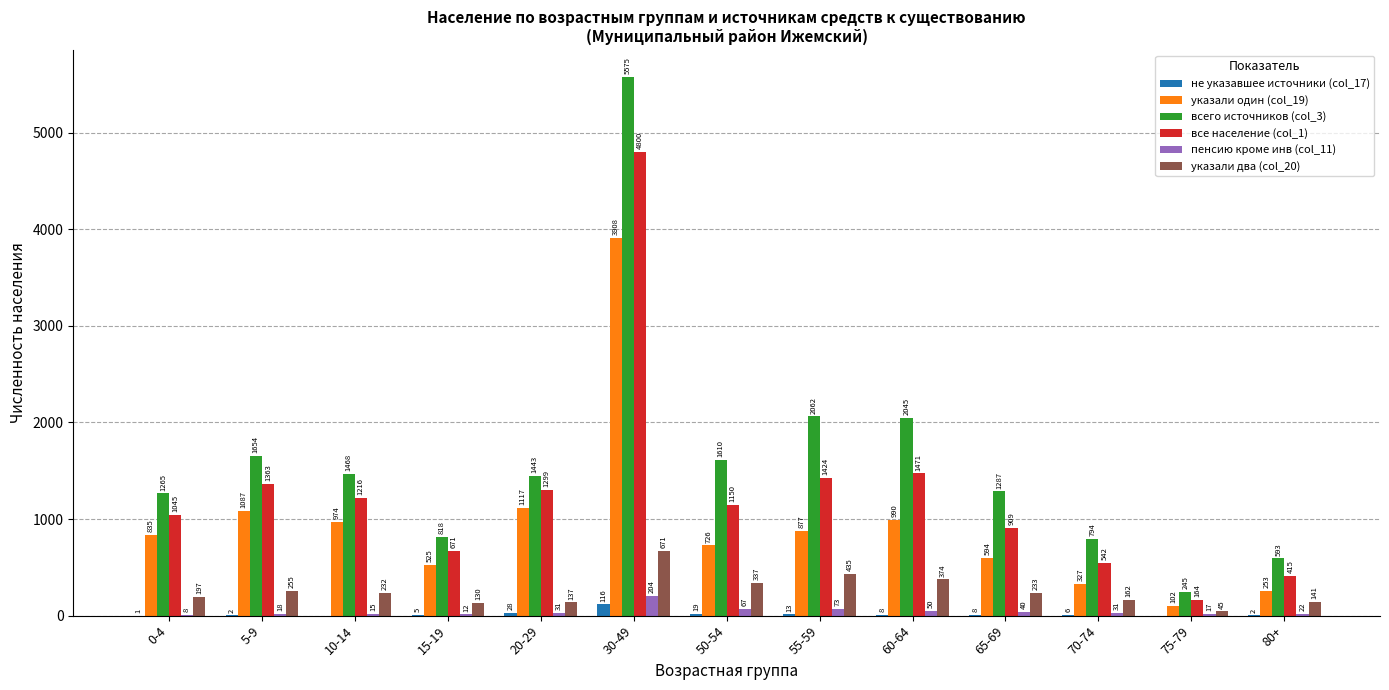

Which label corresponds to the largest value in the chart?

30-49